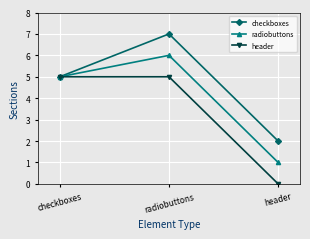

Which category has the highest value in the radiobuttons series?

radiobuttons